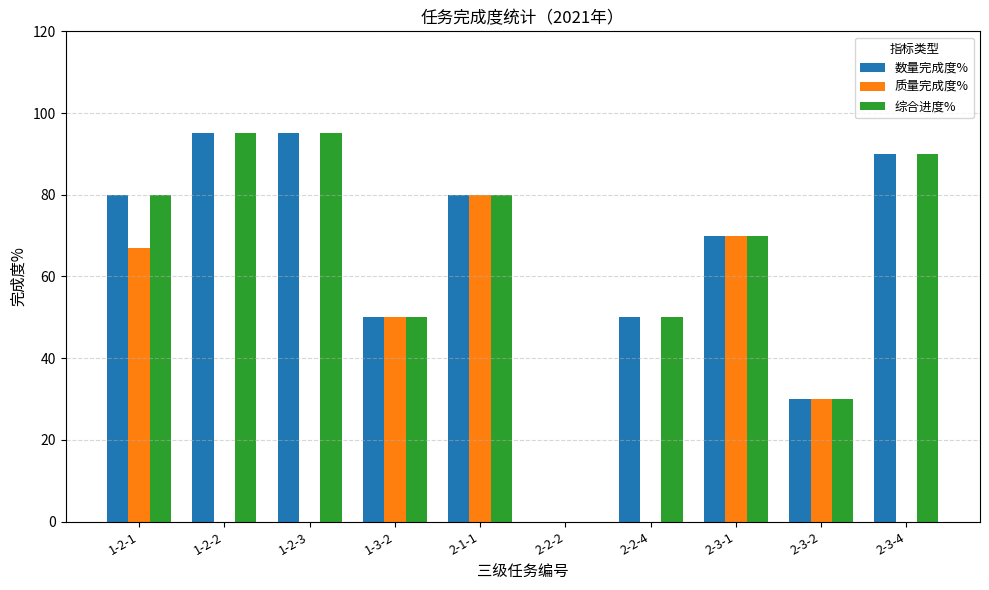

Which category has the highest value in the 质量完成度% series?

2-1-1